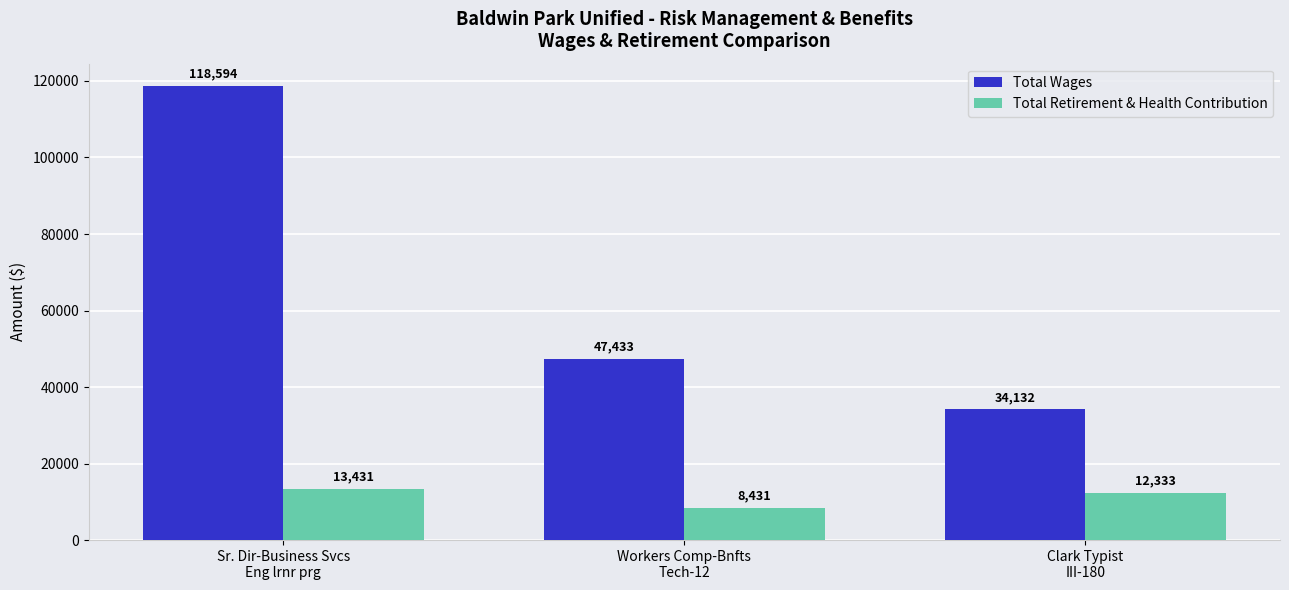

What is the total value across all series at Sr. Dir-Business Svcs
Eng lrnr prg?

132025